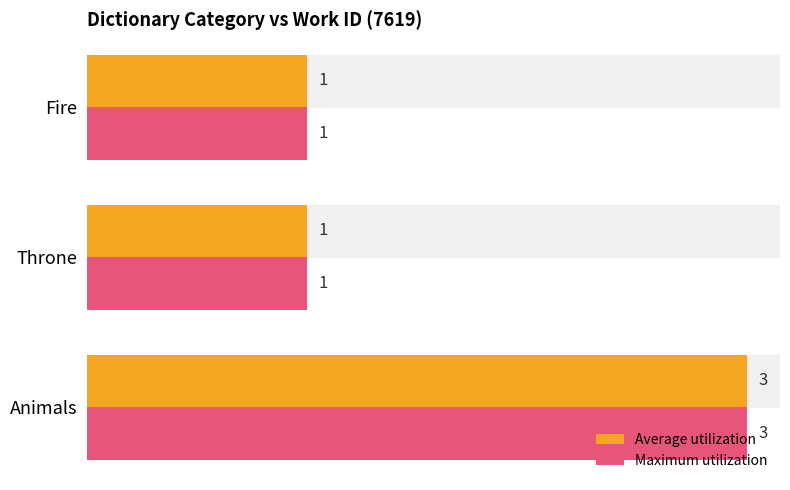

Is it true that Maximum utilization equals 0 at Fire?

False